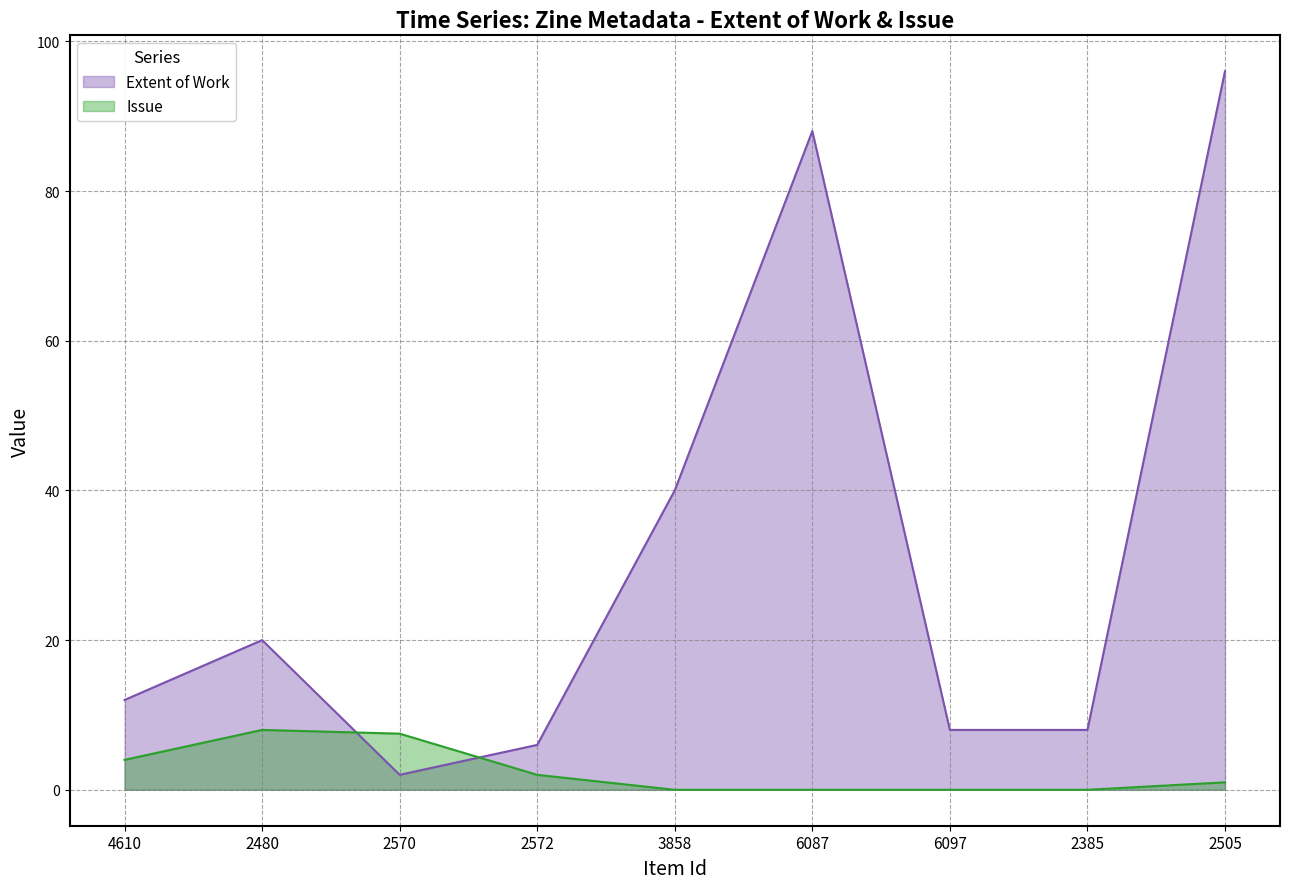

Reading right to left, extract all data points from this chart.

Extent of Work: 2505=96.0	2385=8.0	6097=8.0	6087=88.0	3858=40.0	2572=6.0	2570=2.0	2480=20.0	4610=12.0
Issue: 2505=1.0	2385=0.0	6097=0.0	6087=0.0	3858=0.0	2572=2.0	2570=7.5	2480=8.0	4610=4.0